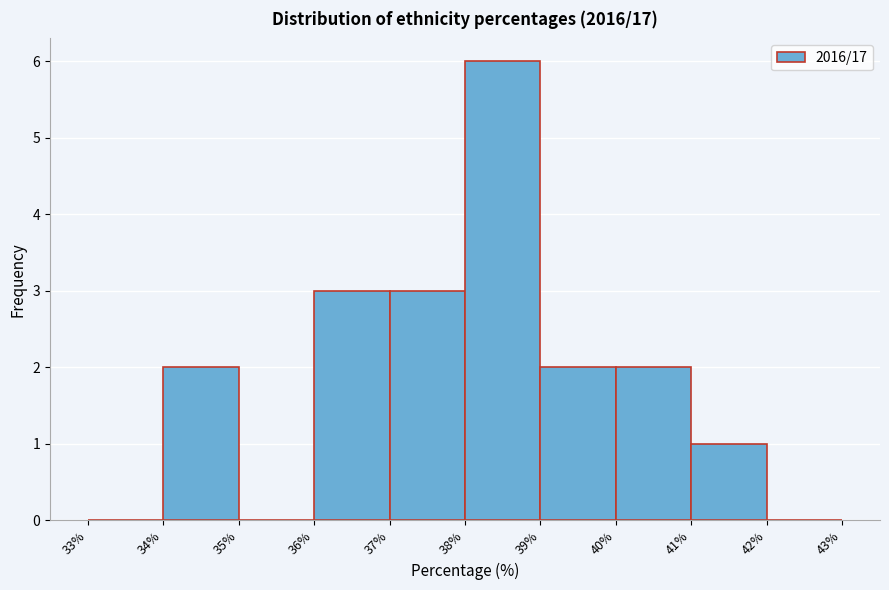

What is the height of the bar covering 34% to 35% on the x-axis? The values are not printed on the chart, so give them approximately, as read against the axis.

2